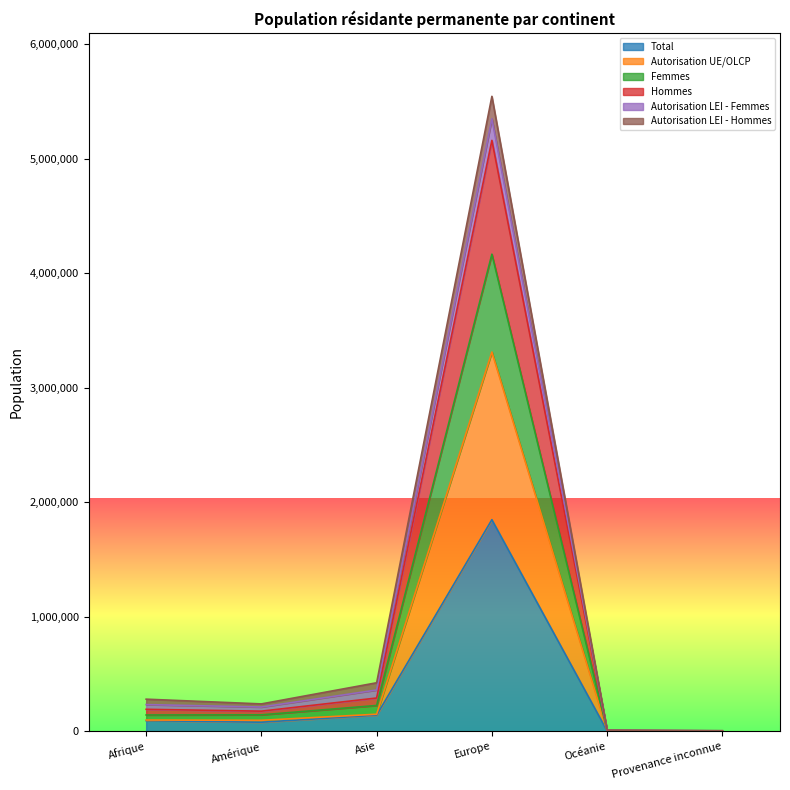

What is the highest value of the Total series?

1847758